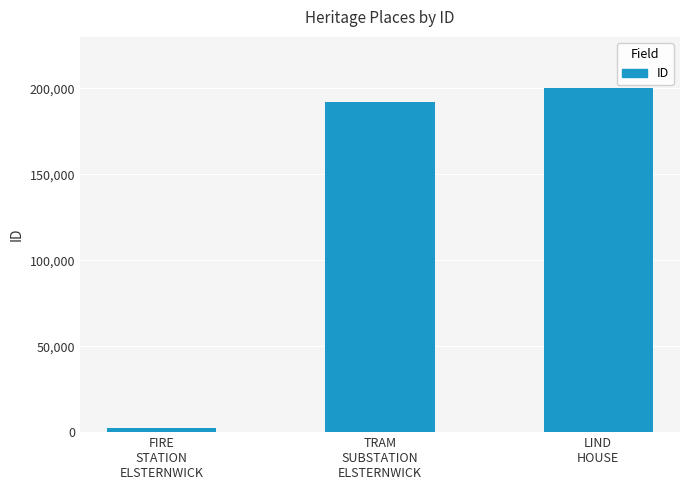

The chart shows a value of 2645 at FIRE
STATION
ELSTERNWICK. True or false?

True